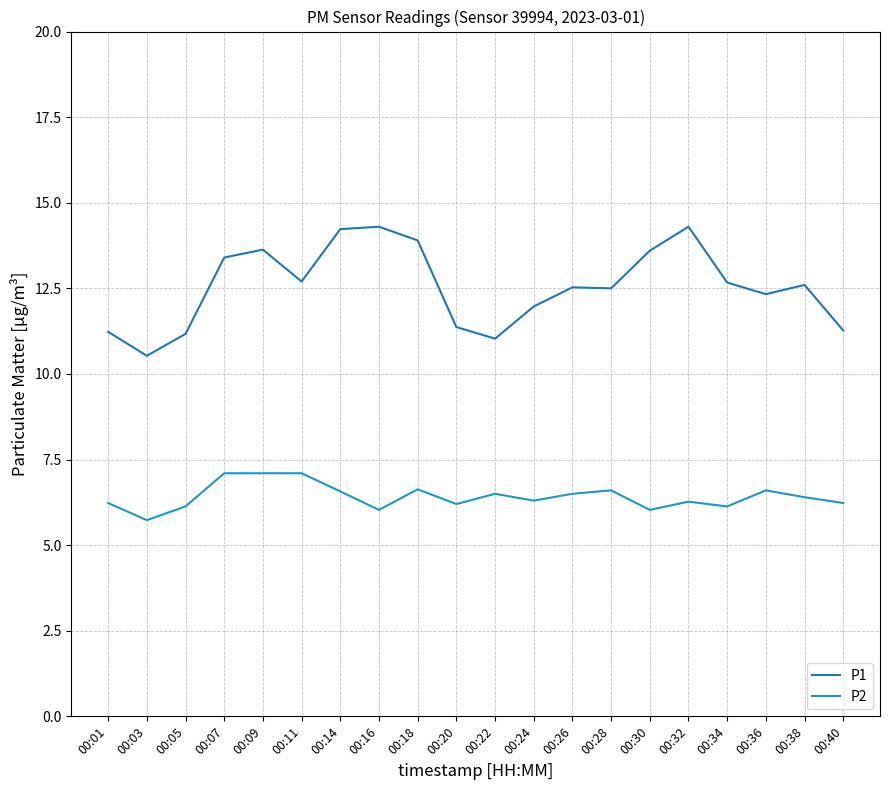

What are all the series names shown in the legend?

P1, P2